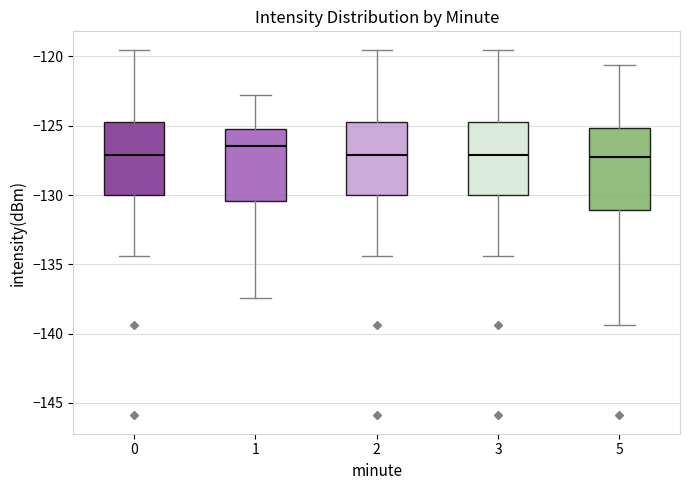

Reading left to right, read every box against the y-axis: the position of its median line, the range the box covers, and the ends of its whiskers. The values are not printed on the chart, so give them approximately, as read against the axis.

0: median -127.0, box -130.0 to -124.5, whiskers -134.5 to -119.5
1: median -126.5, box -130.5 to -125.5, whiskers -137.5 to -123.0
2: median -127.0, box -130.0 to -124.5, whiskers -134.5 to -119.5
3: median -127.0, box -130.0 to -124.5, whiskers -134.5 to -119.5
5: median -127.0, box -131.0 to -125.0, whiskers -139.5 to -120.5